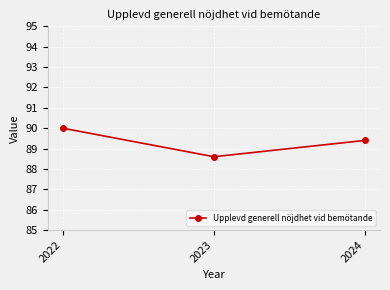

Rank the categories by value from highest to lowest.

2022, 2024, 2023